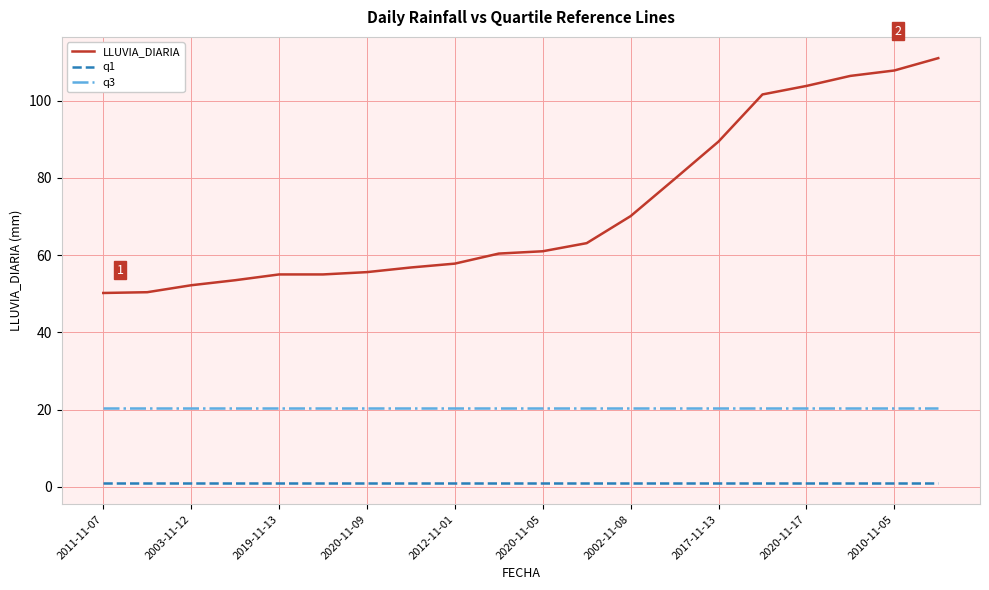

What is the minimum value for q3?

20.3